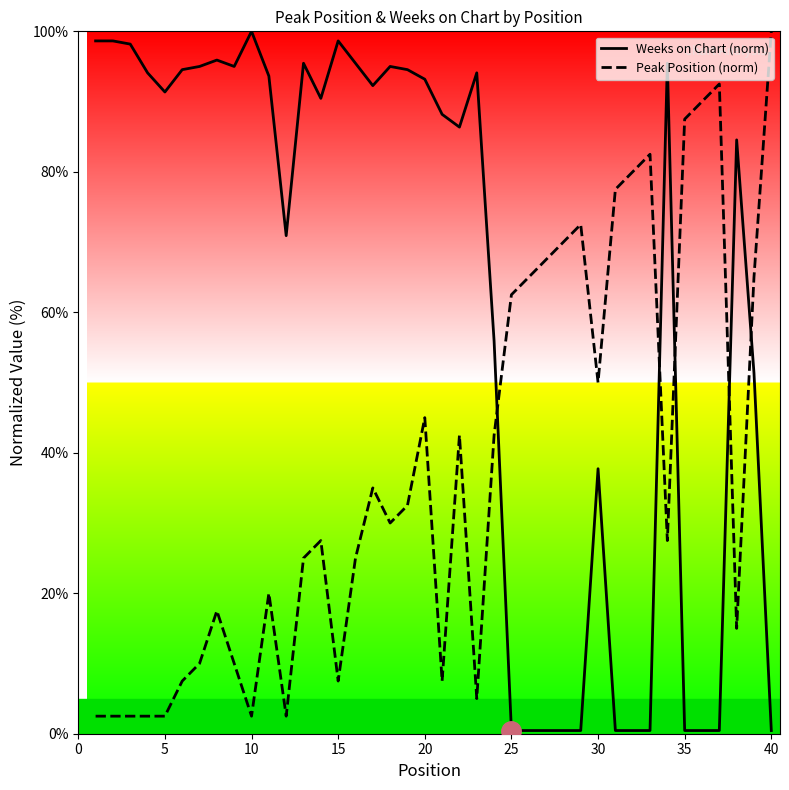

What is the lowest value of the Peak Position series?

2.5